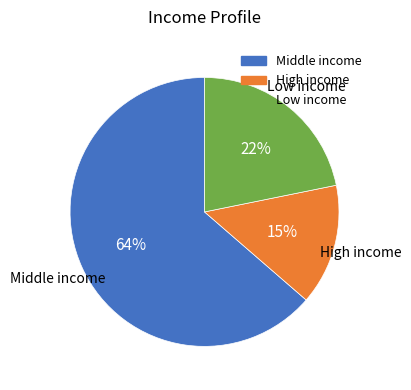

To the nearest percent, what is the difference between the largest and smallest slice percentages?

49%